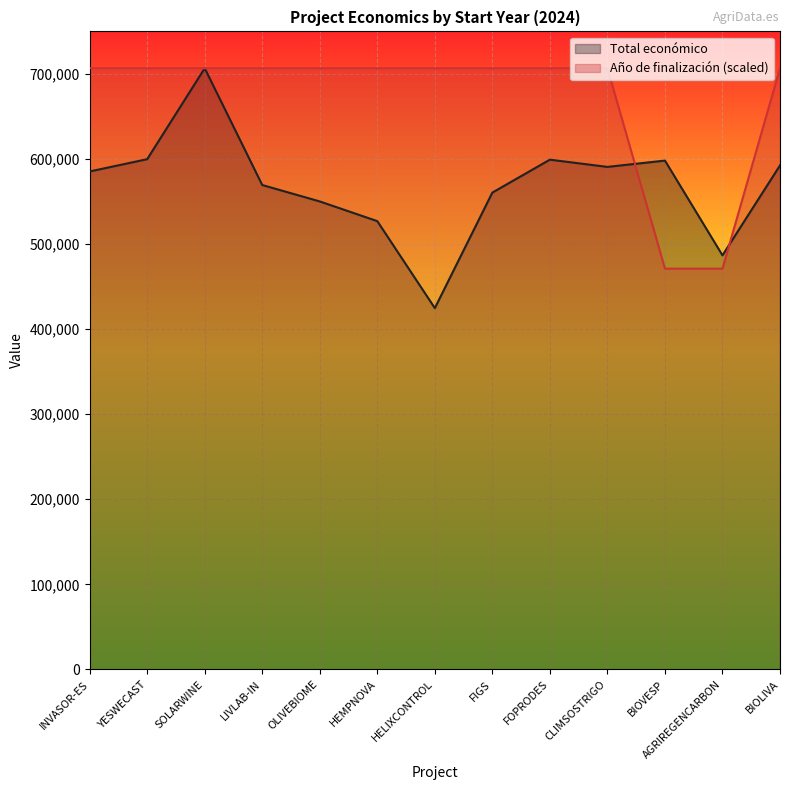

What is the label of the 10th point from the right?

LIVLAB-IN